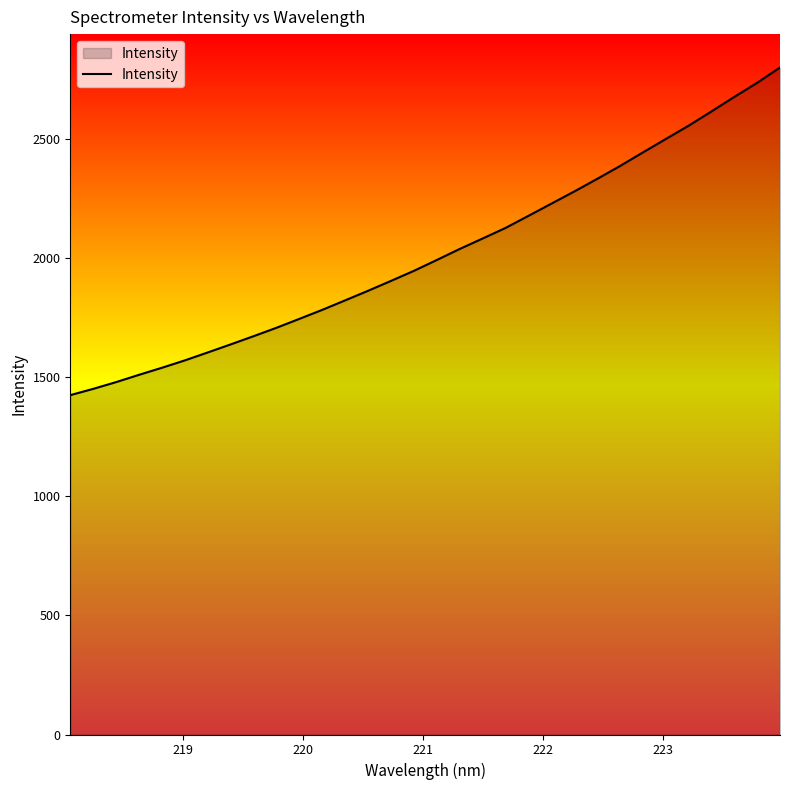

What is the difference between the maximum and minimum values?

1375.0